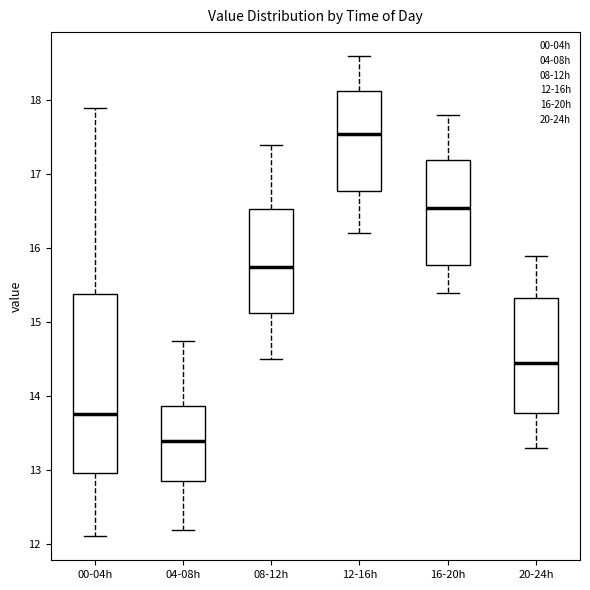

Comparing the boxes themselves (not the whiskers), which one is the tallest?

00-04h